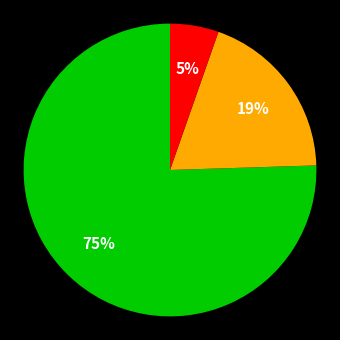

Is there a majority slice in this chart?

Yes